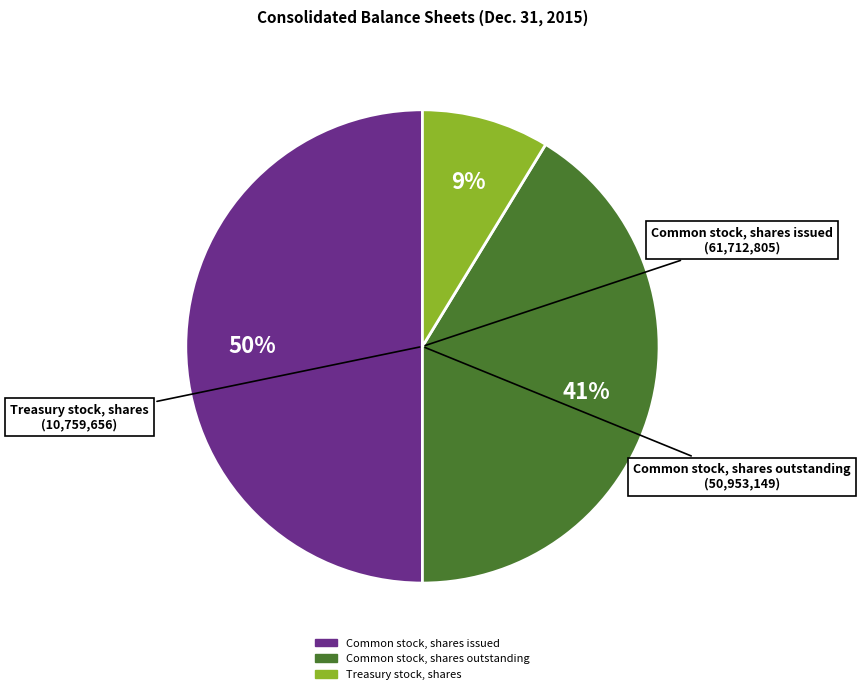

Rank the categories by value from highest to lowest.

Common stock, shares issued, Common stock, shares outstanding, Treasury stock, shares